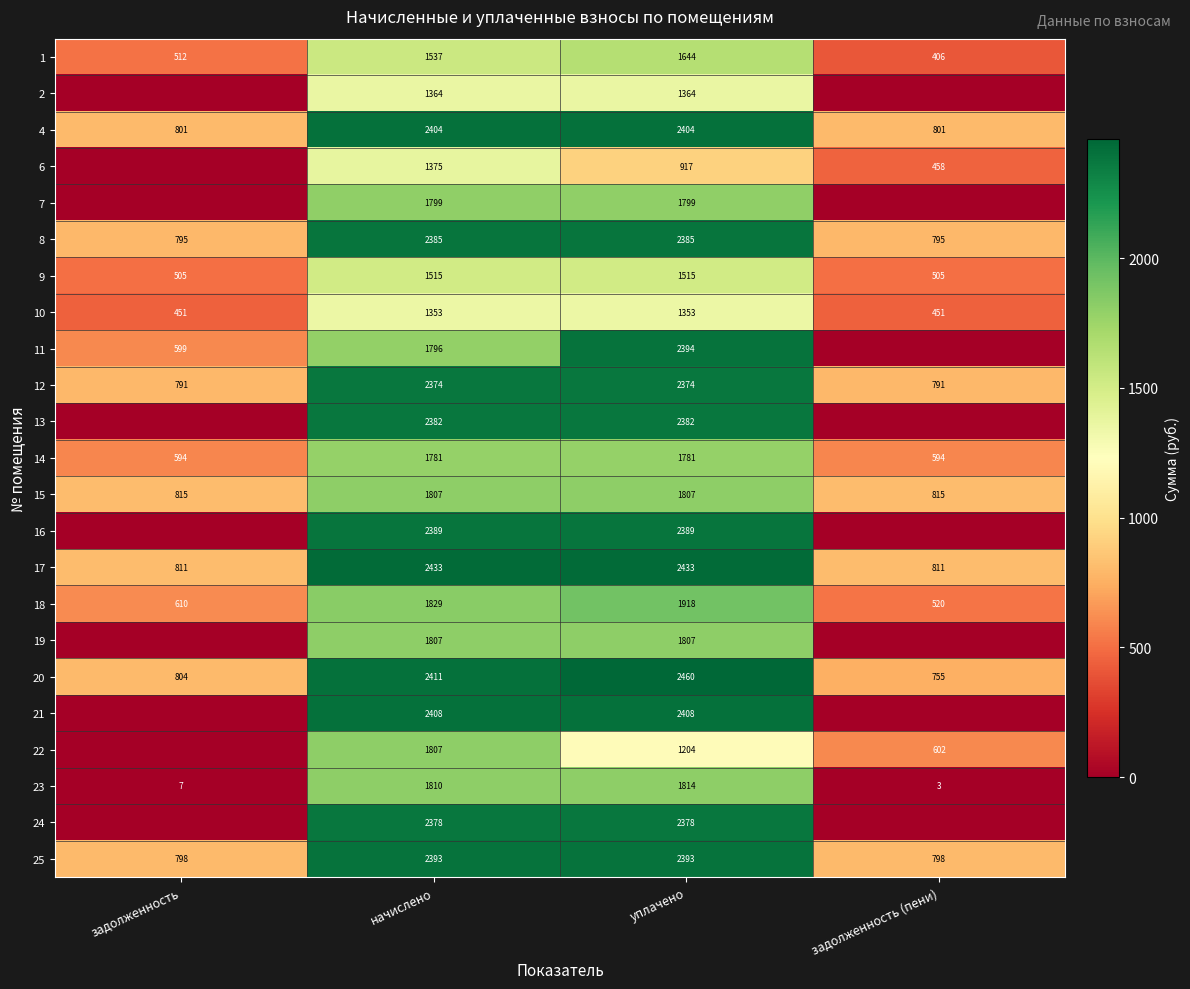

How many 15 values are between 815 and 1807?

4